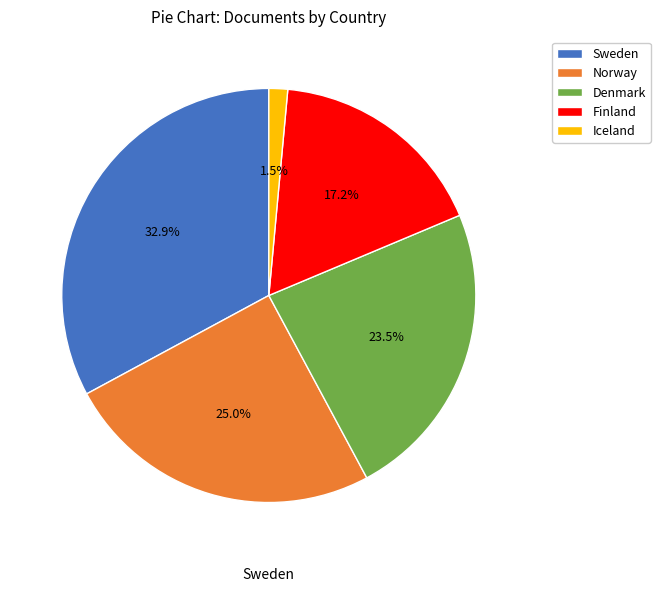

What percentage is the Norway slice, to the nearest percent?

25%